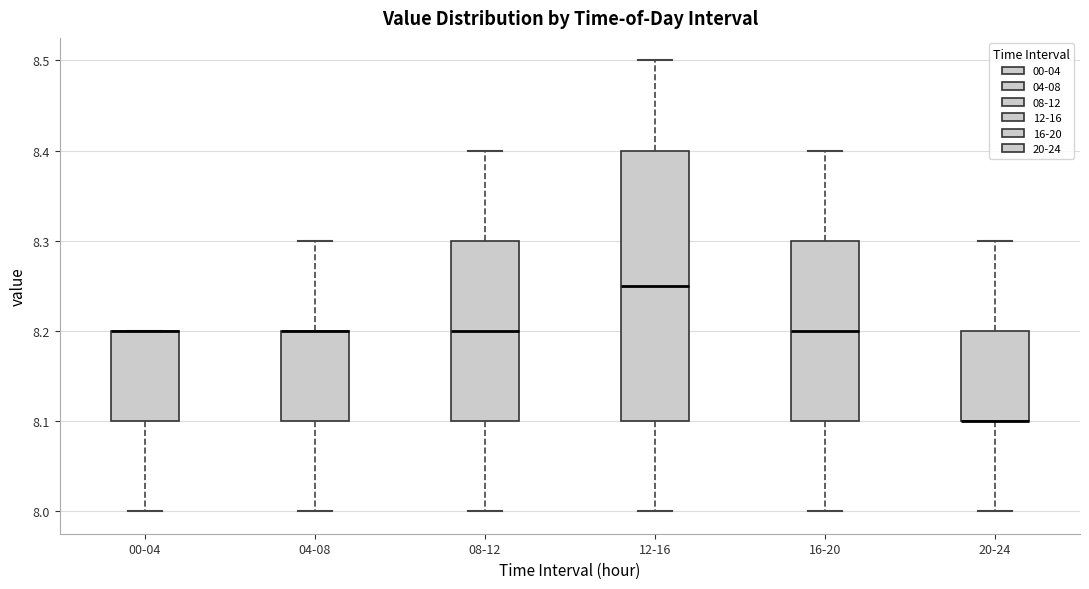

Which box is the tallest, from its lower edge to its upper edge?

12-16